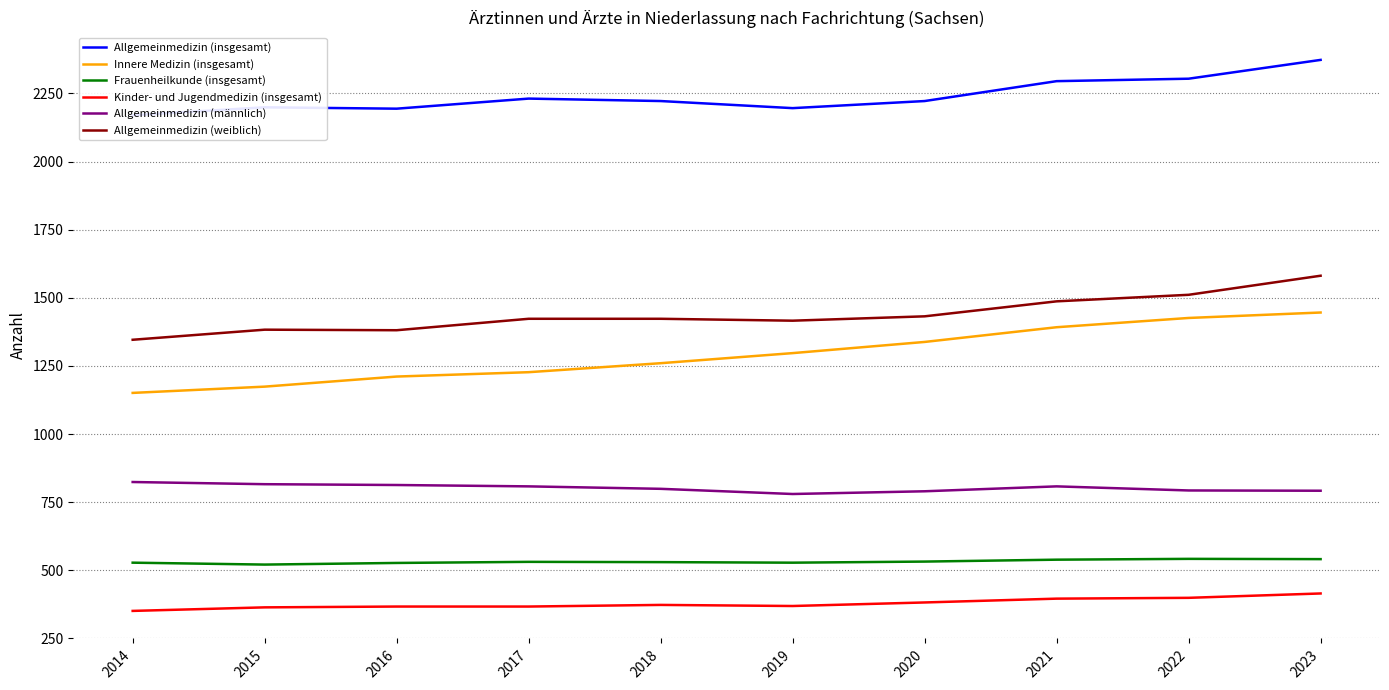

Which series has the largest total across all categories?

Allgemeinmedizin (insgesamt)